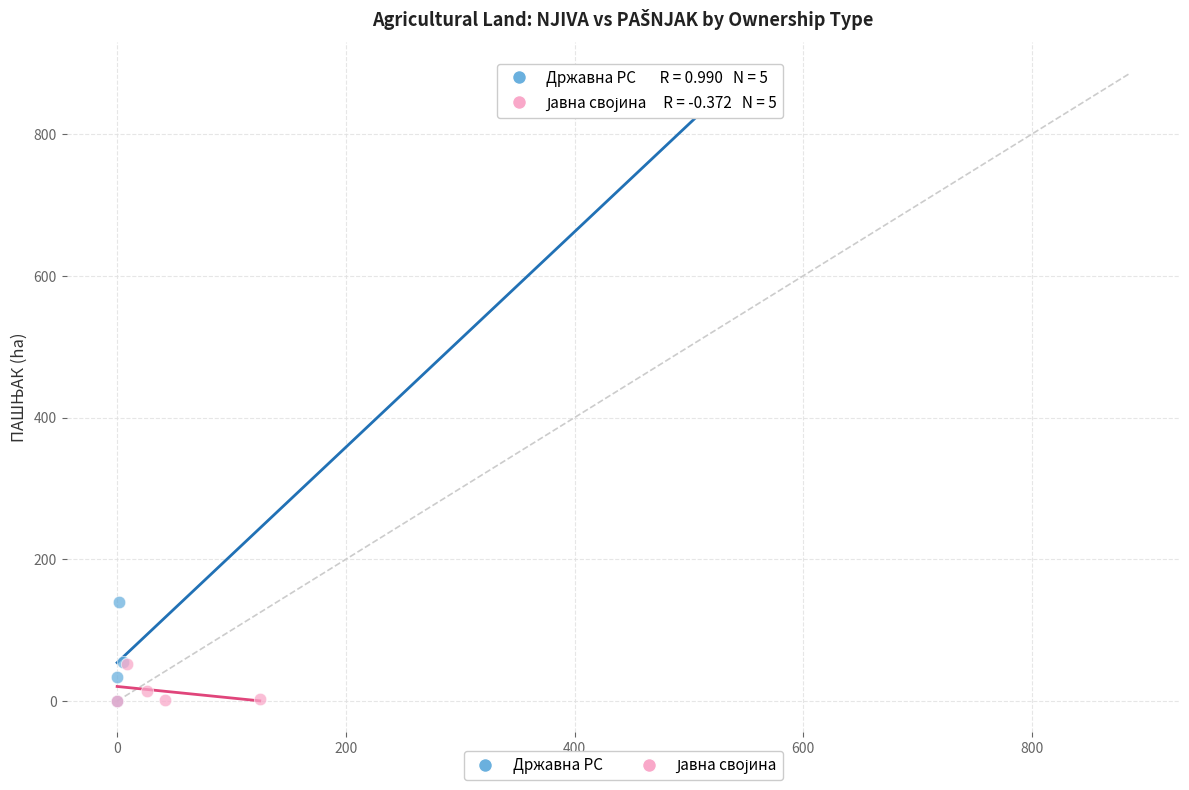

Which series reaches the maximum Y coordinate?

Државна РС